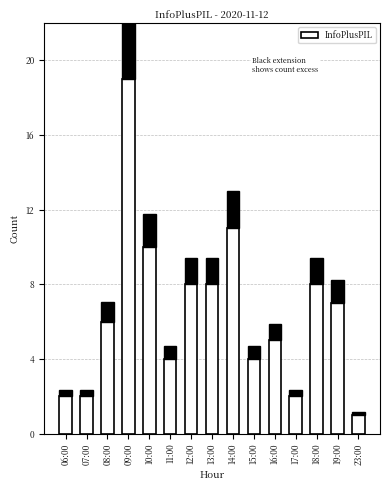

How many series are shown in this chart?

1